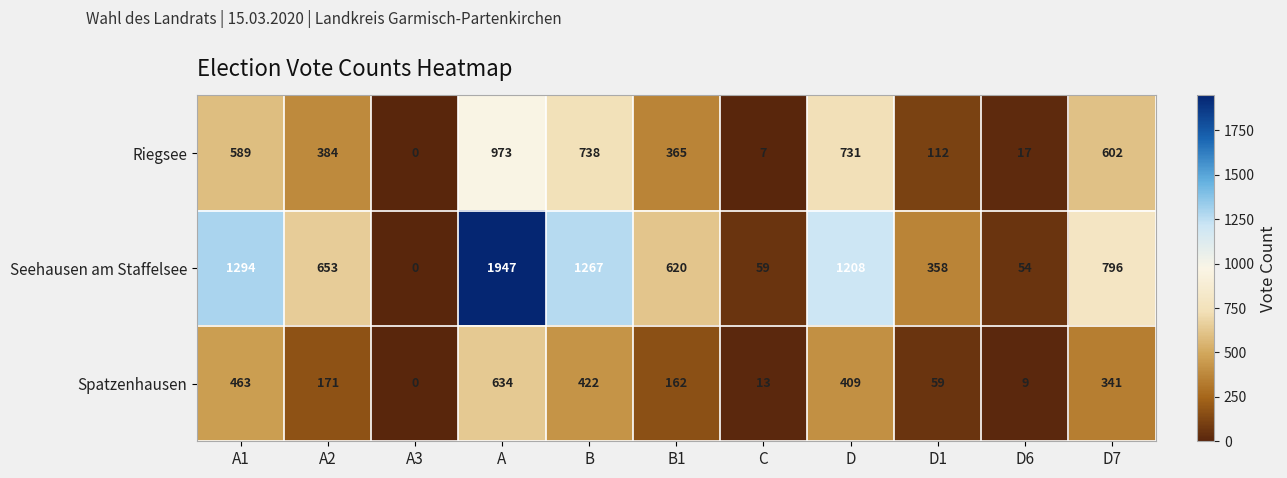

What is the difference between the maximum and minimum values in the Riegsee series?

973